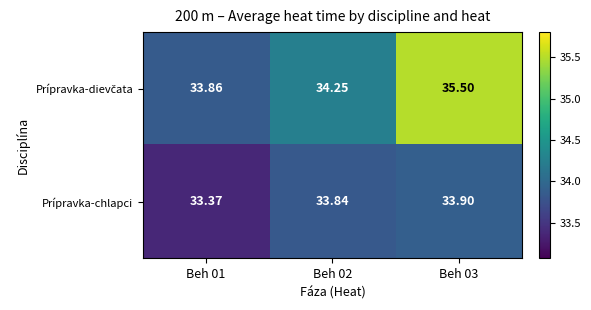

Between Beh 01 and Beh 02, which series saw the biggest shift?

Prípravka-chlapci